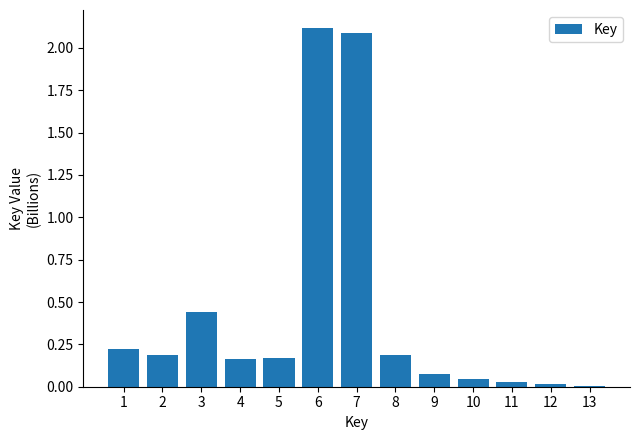

What is the sum of all values?

5.7